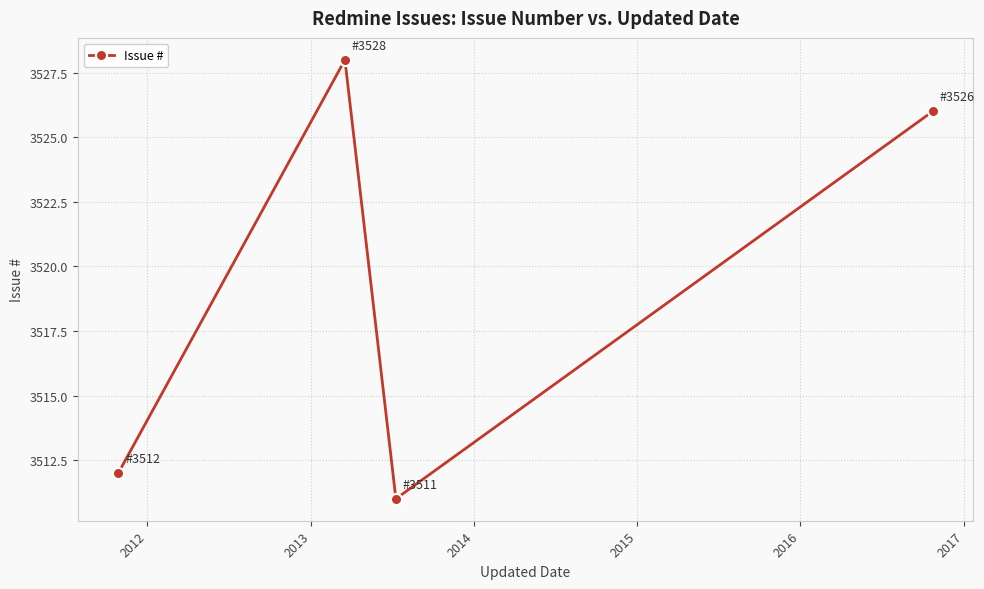

How many interior local valleys (lower than both neighbors) does the data have?

1